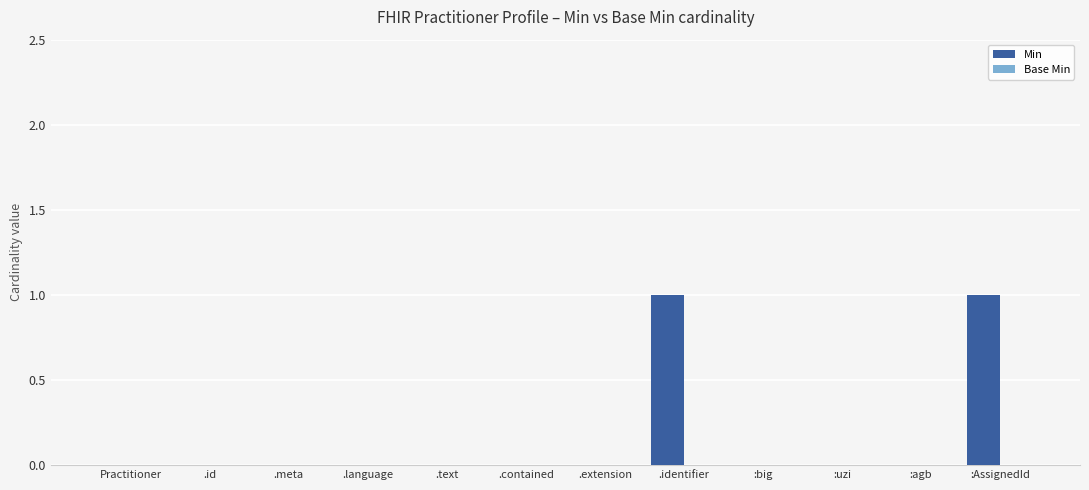

Which has a higher value, .id or .identifier?

.identifier